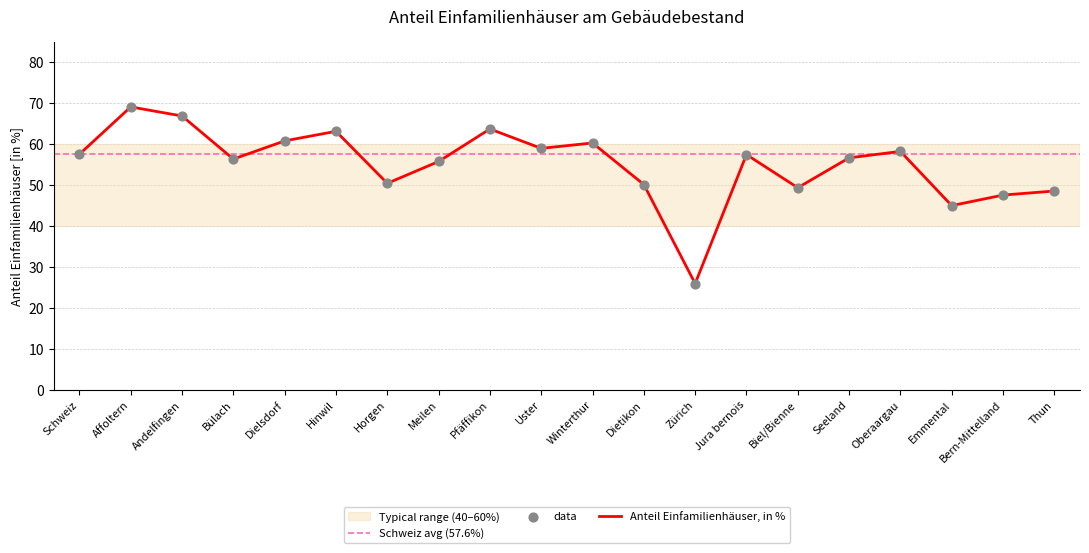

Approximately how many times larger is the value at Uster compared to Zürich?

2.3